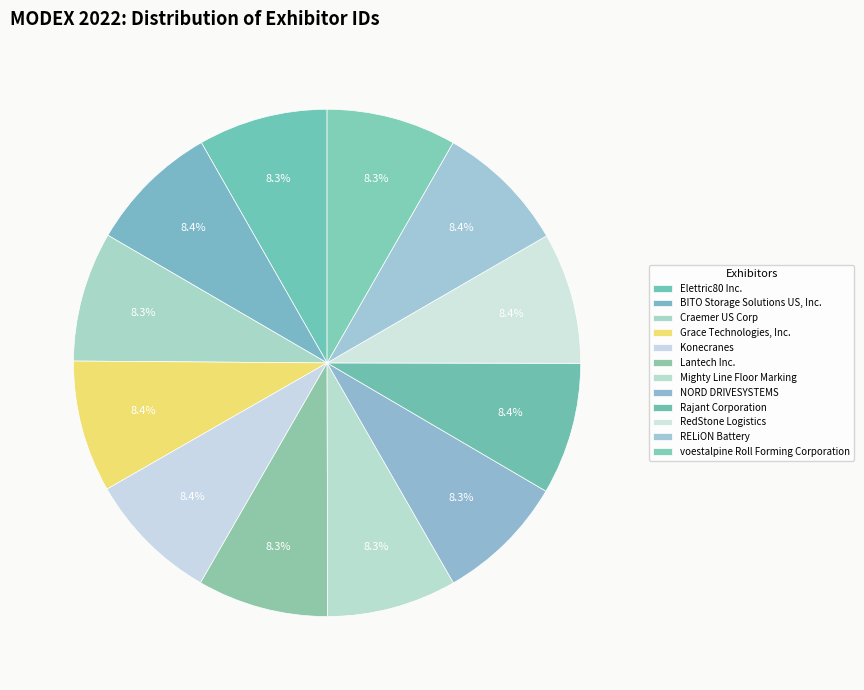

To the nearest percent, what is the average slice percentage?

8%